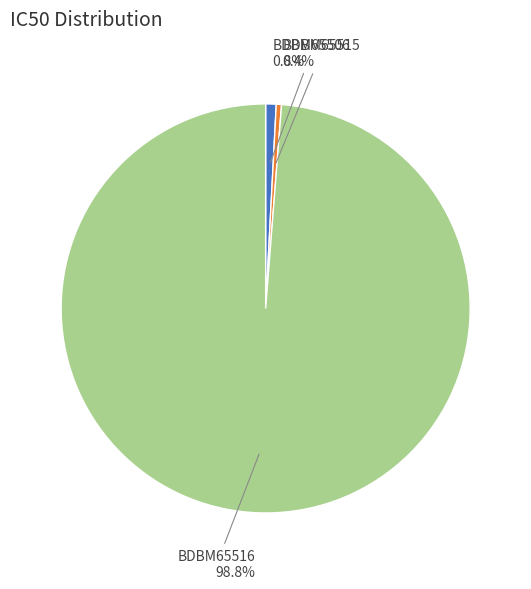

What is the largest slice in the pie chart?

BDBM65516